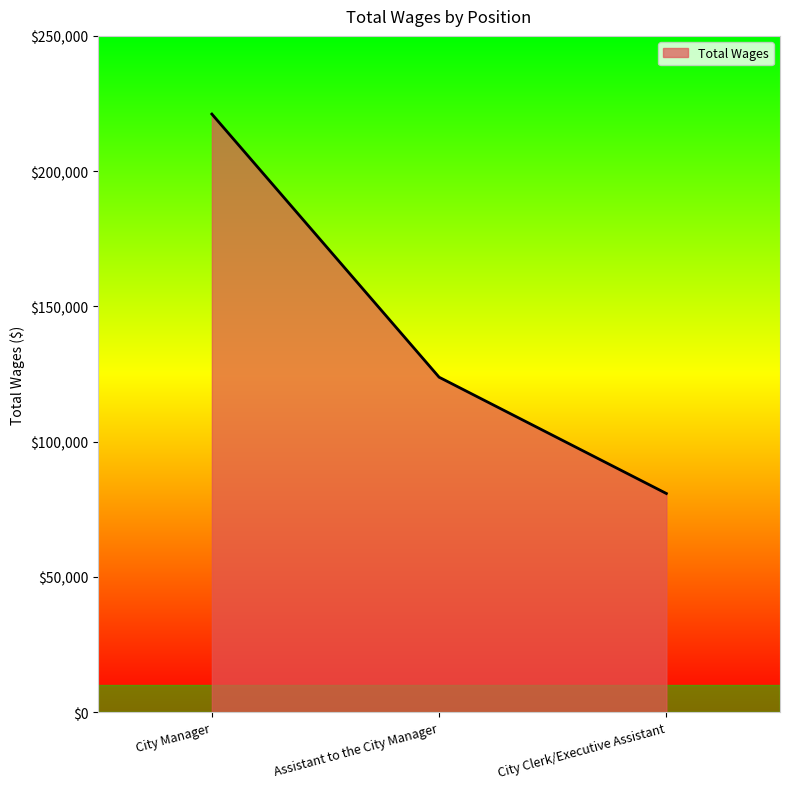

What position from the right is Assistant to the City Manager?

2